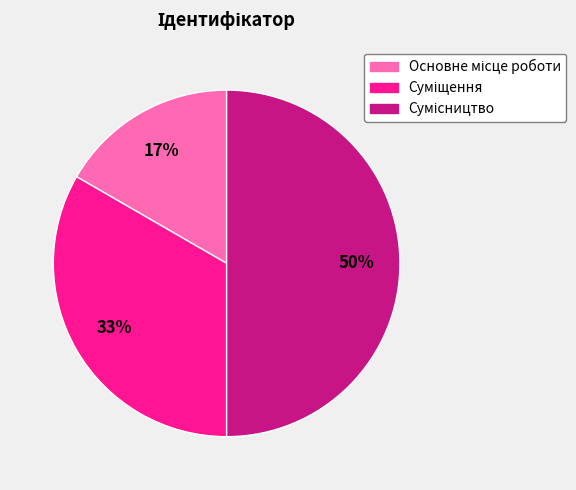

To the nearest percent, what is the average slice percentage?

33%